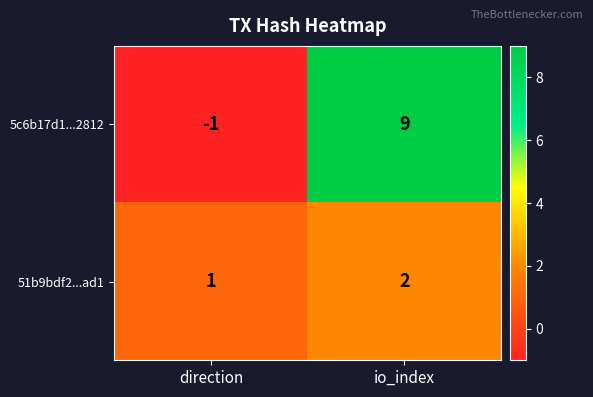

Where is 5c6b17d1...2812 nearest to the value 4?

direction